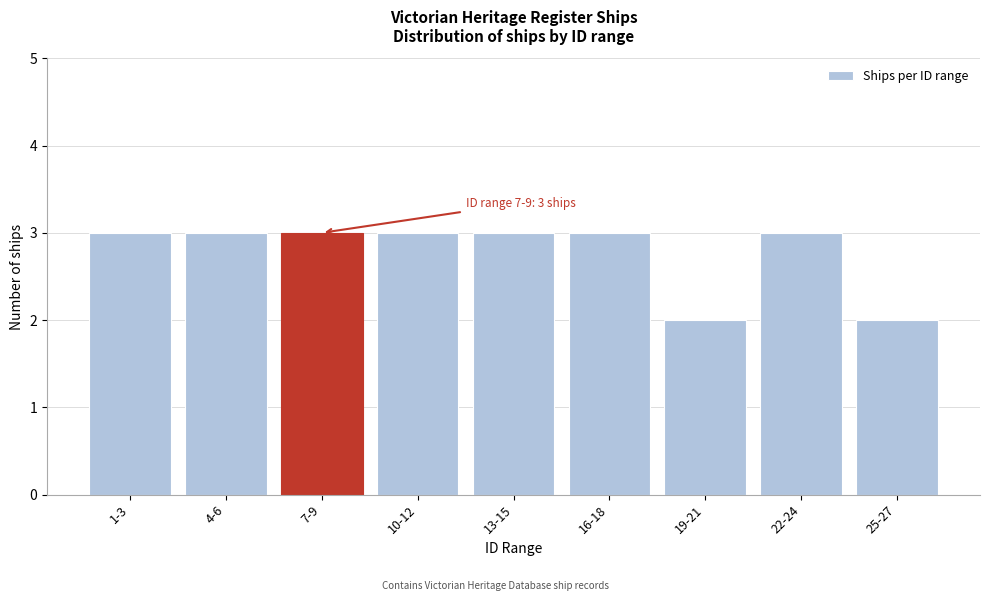

Reading left to right, extract all data points from this chart.

3	3	3	3	3	3	2	3	2